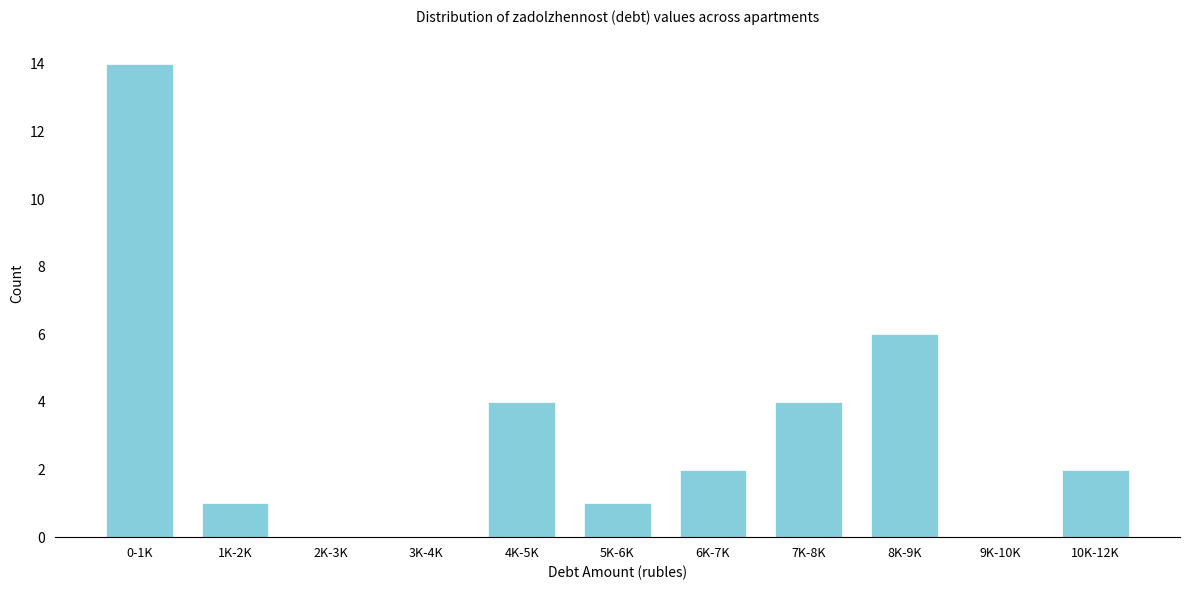

Reading left to right, extract all data points from this chart.

0-1K=14	1K-2K=1	2K-3K=0	3K-4K=0	4K-5K=4	5K-6K=1	6K-7K=2	7K-8K=4	8K-9K=6	9K-10K=0	10K-12K=2